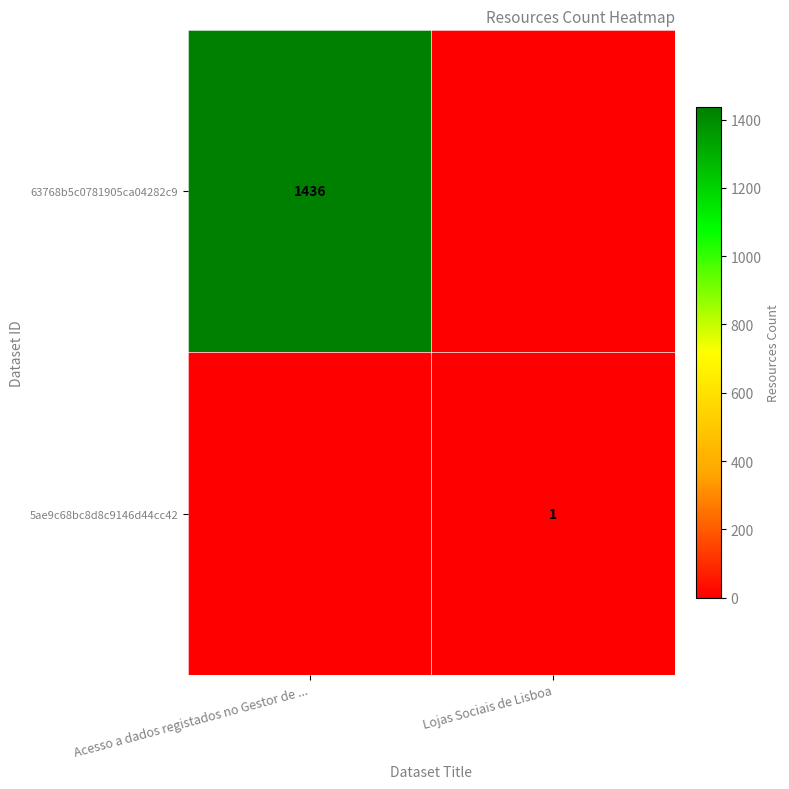

What is the total value across all series at Acesso a dados registados no Gestor de ...?

1436